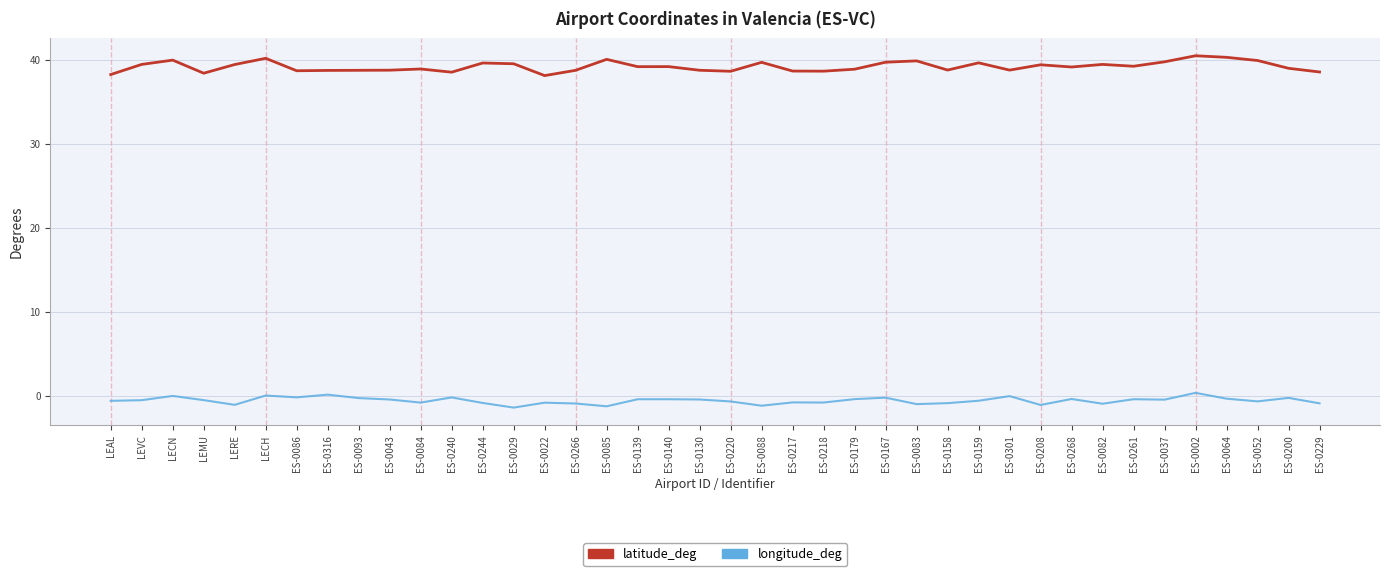

Does the chart display data point markers on the line(s)?

No